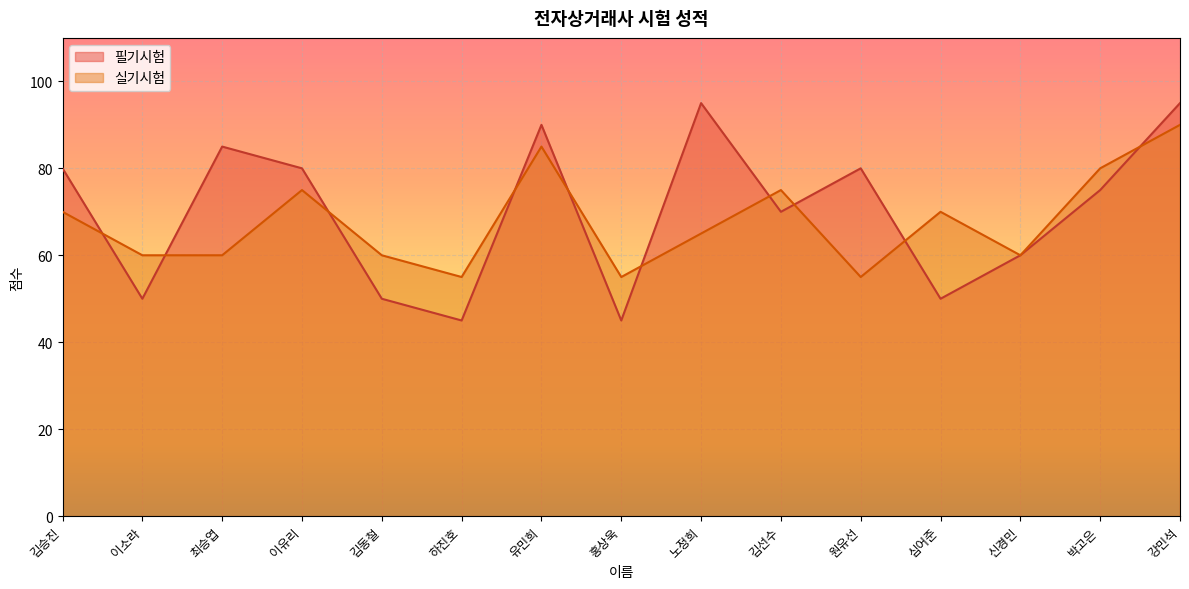

Rank the categories by 필기시험 value from lowest to highest.

하진호, 홍상욱, 이소라, 김동철, 심어준, 신경민, 김선수, 박고은, 김승진, 이유리, 원유선, 최승엽, 유민희, 노정희, 강민석